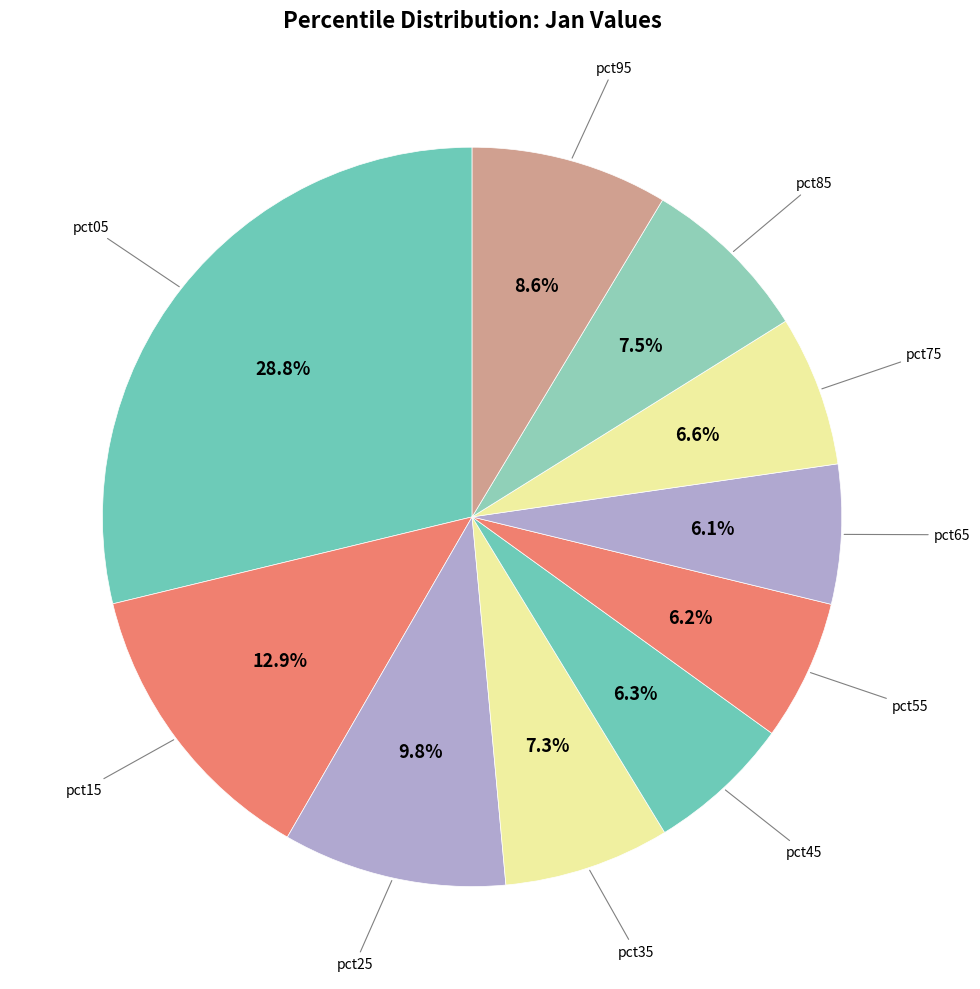

Count the number of slices in the pie.

10